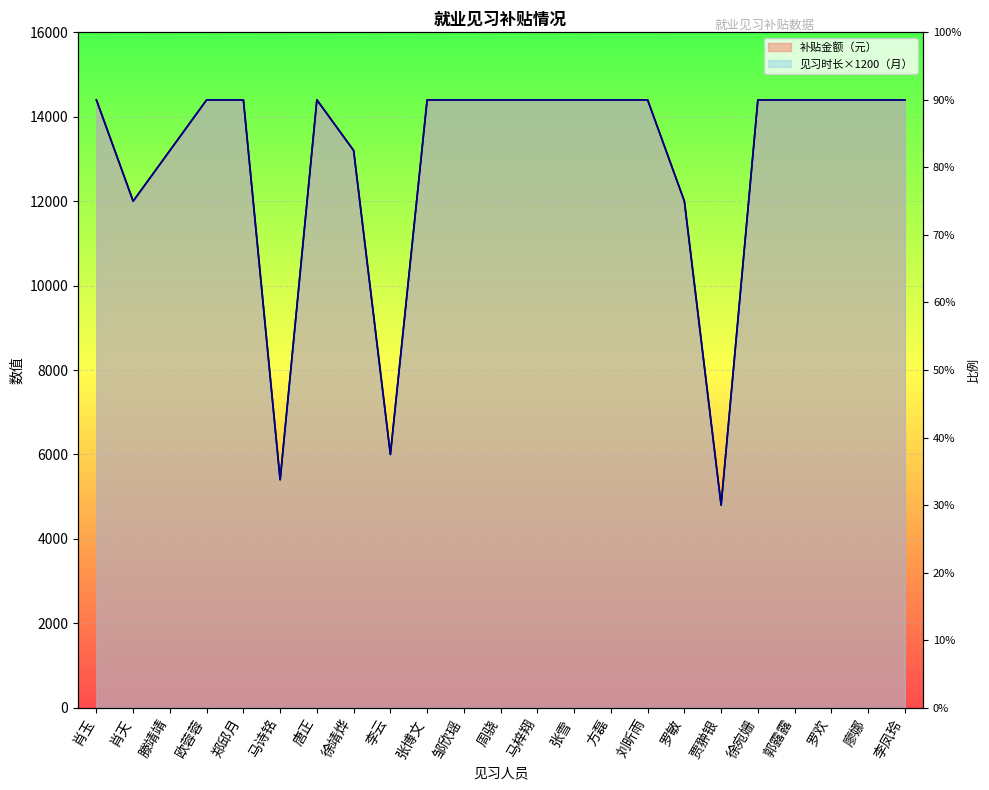

Reading right to left, extract all data points from this chart.

见习时长（月）: 李凤玲=14400	廖娜=14400	罗欢=14400	郭露露=14400	徐宛姗=14400	贾翀银=4800	罗敏=12000	刘昕雨=14400	方磊=14400	张雪=14400	马梓翔=14400	周骁=14400	邹欣瑶=14400	张博文=14400	李云=6000	徐靖烨=13200	唐正=14400	马诗铭=5400	郑邱月=14400	欧蓉蓉=14400	滕靖靖=13200	肖天=12000	肖玉=14400
补贴金额（元）: 李凤玲=14400	廖娜=14400	罗欢=14400	郭露露=14400	徐宛姗=14400	贾翀银=4800	罗敏=12000	刘昕雨=14400	方磊=14400	张雪=14400	马梓翔=14400	周骁=14400	邹欣瑶=14400	张博文=14400	李云=6000	徐靖烨=13200	唐正=14400	马诗铭=5400	郑邱月=14400	欧蓉蓉=14400	滕靖靖=13200	肖天=12000	肖玉=14400